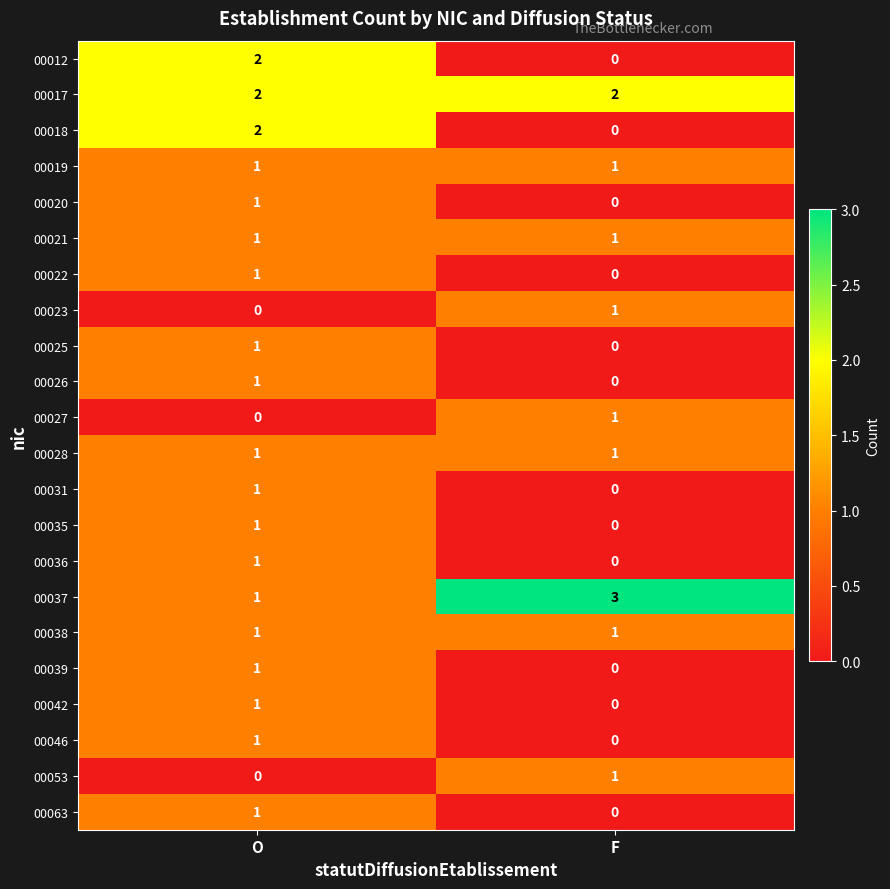

What is the maximum value shown in the chart?

3